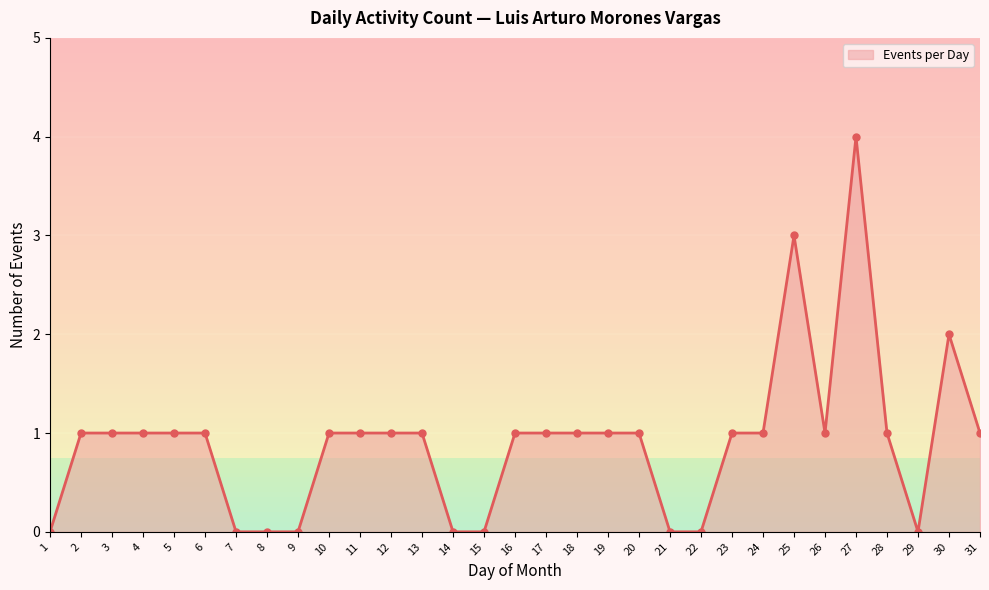

The chart shows a value of 1 at 16. True or false?

True